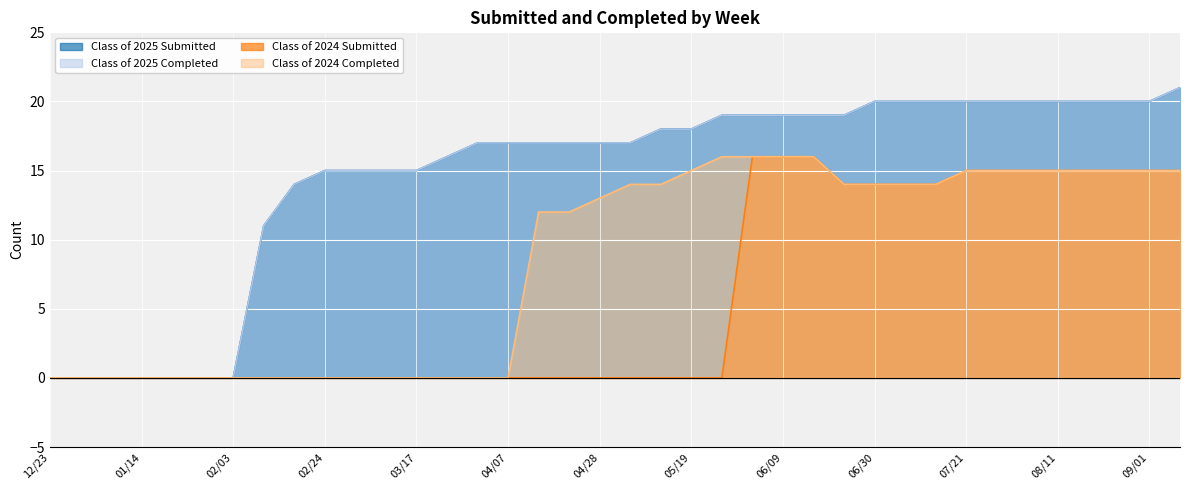

Reading left to right, extract all data points from this chart.

Class of 2025 Submitted: 0	0	0	0	0	0	0	11	14	15	15	15	15	16	17	17	17	17	17	17	18	18	19	19	19	19	19	20	20	20	20	20	20	20	20	20	20	21
Class of 2025 Completed: 0	0	0	0	0	0	0	11	14	15	15	15	15	16	17	17	17	17	17	17	18	18	19	19	19	19	19	20	20	20	20	20	20	20	20	20	20	21
Class of 2024 Submitted: 0	0	0	0	0	0	0	0	0	0	0	0	0	0	0	0	0	0	0	0	0	0	0	16	16	16	14	14	14	14	15	15	15	15	15	15	15	15
Class of 2024 Completed: 0	0	0	0	0	0	0	0	0	0	0	0	0	0	0	0	12	12	13	14	14	15	16	16	16	16	14	14	14	14	15	15	15	15	15	15	15	15